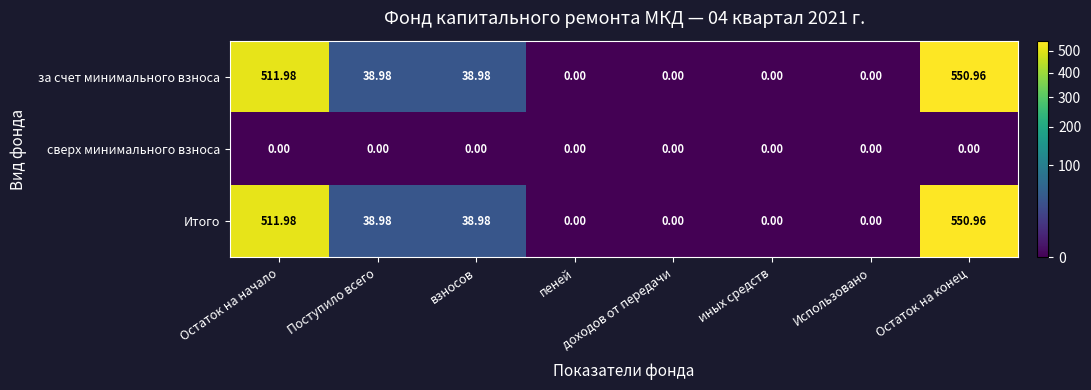

Where does the Итого series first go above 38?

Остаток на начало